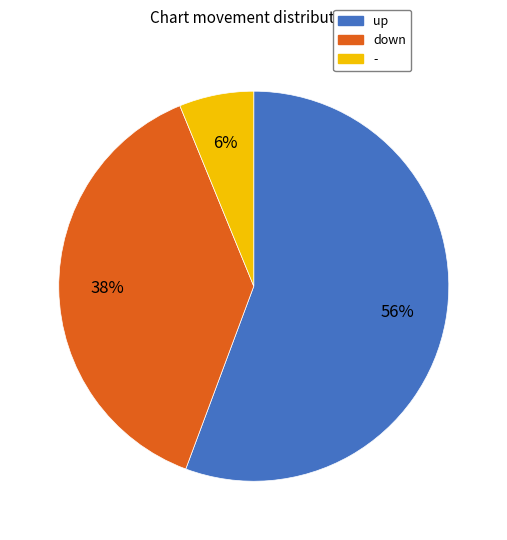

True or false: - accounts for 17% of the total.

False